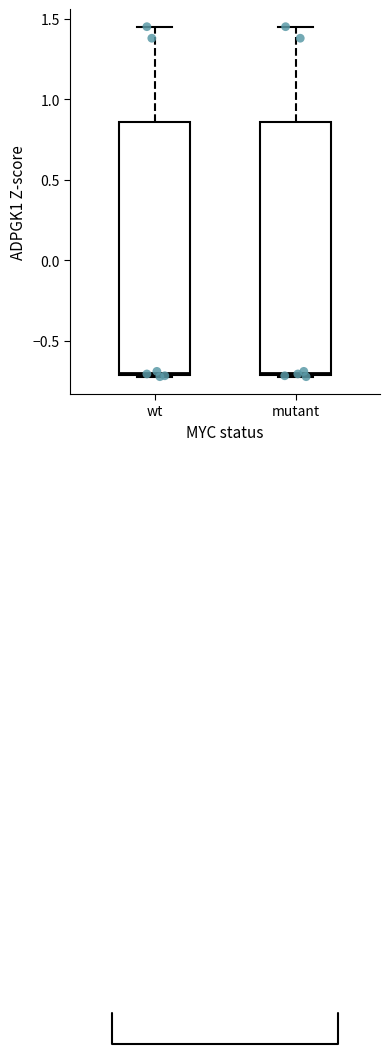

Where is the upper edge of the box for mutant on the y-axis? The values are not printed on the chart, so give them approximately, as read against the axis.

0.85